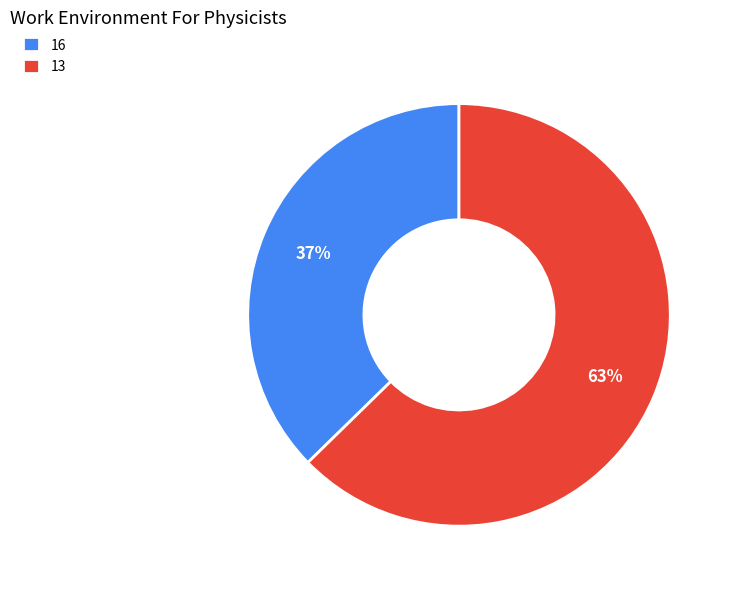

To the nearest percent, what is the average slice percentage?

50%